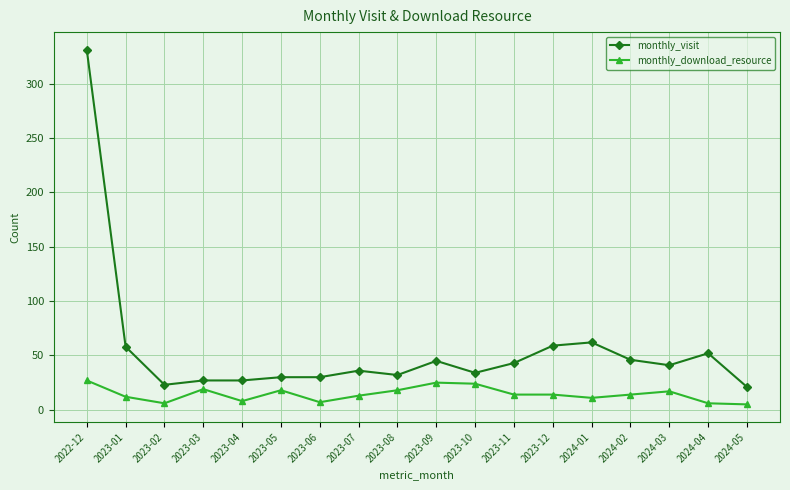

How many distinct data groups are displayed?

2